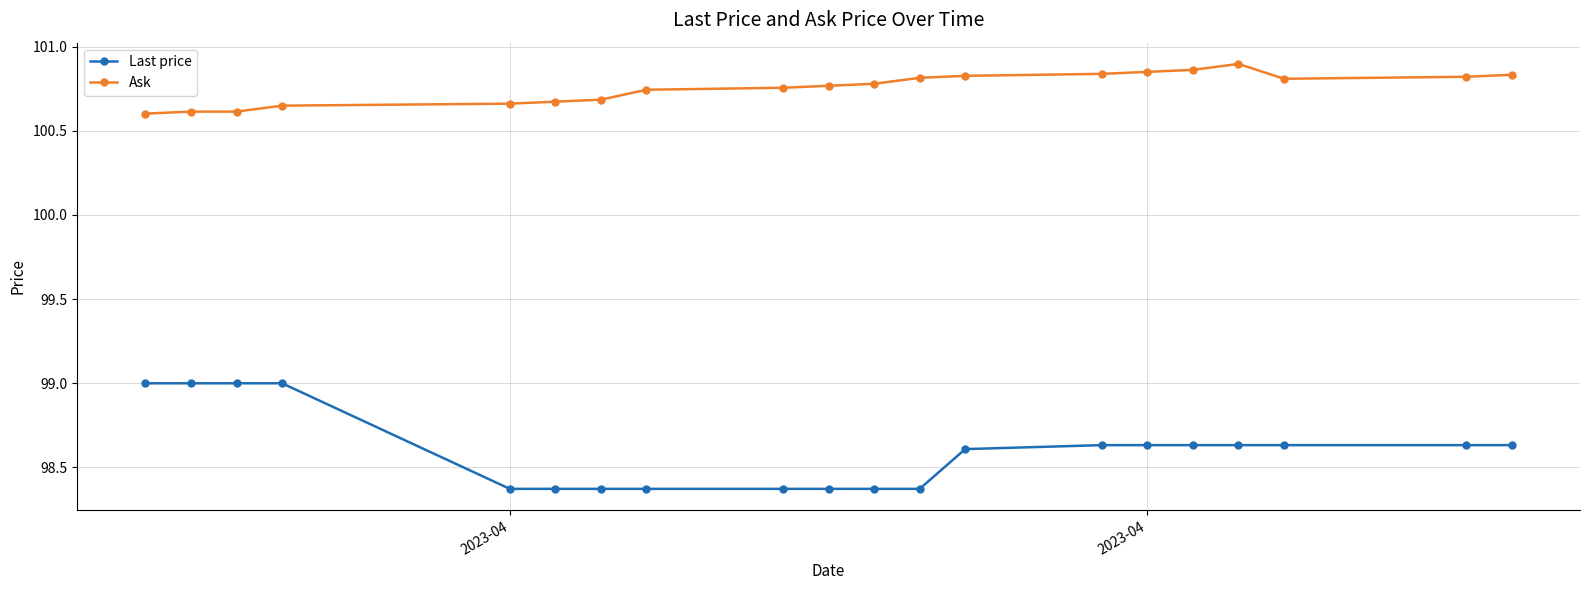

What is the minimum value shown in the chart?

98.4